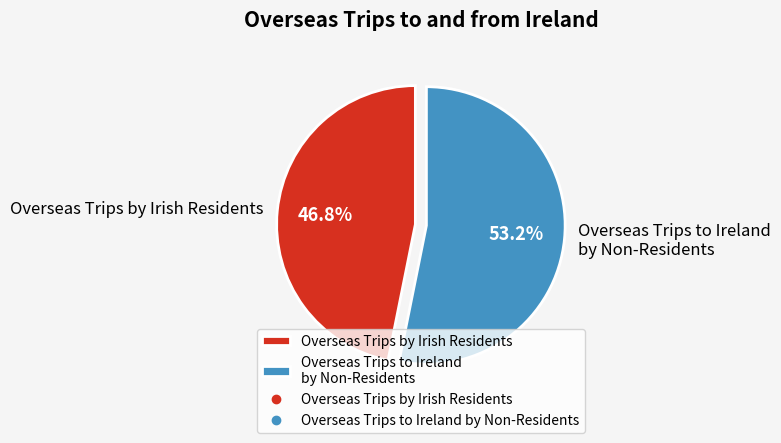

Rank the categories by value from highest to lowest.

Overseas Trips to Ireland by Non-Residents, Overseas Trips by Irish Residents